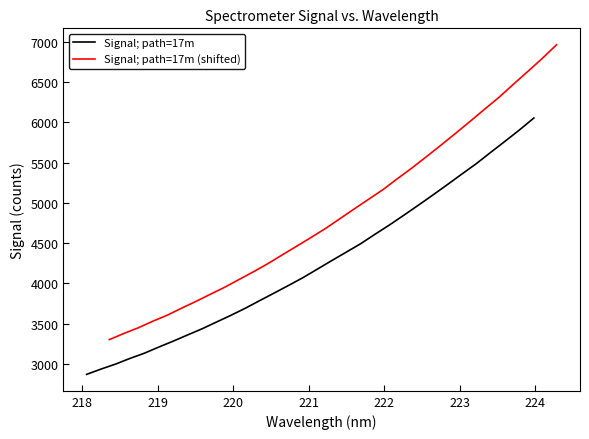

What is the highest value of the Signal; path=17m series?

6052.2